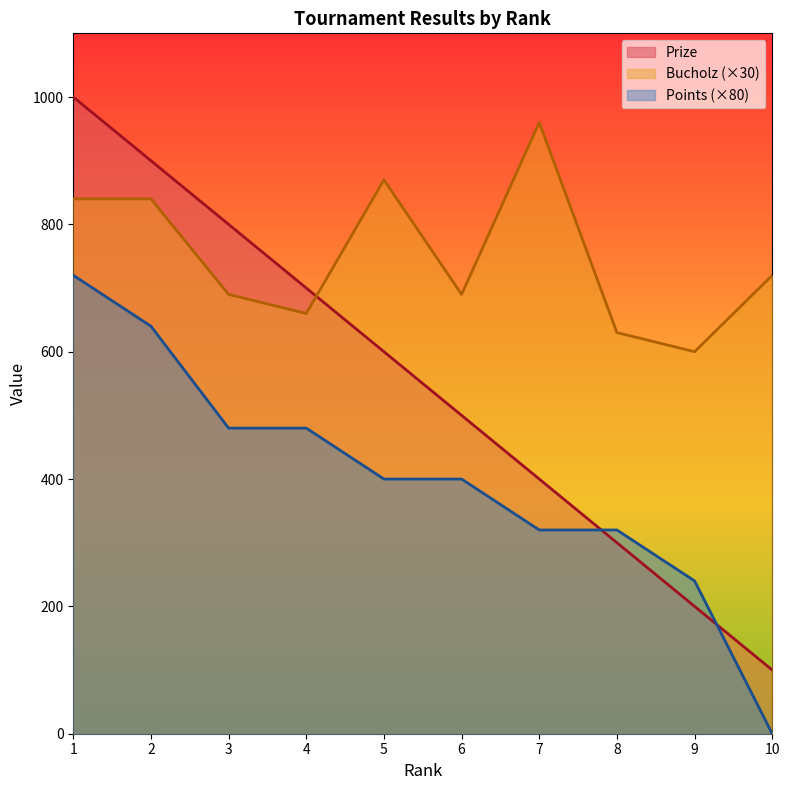

What is the greatest value displayed?

1000